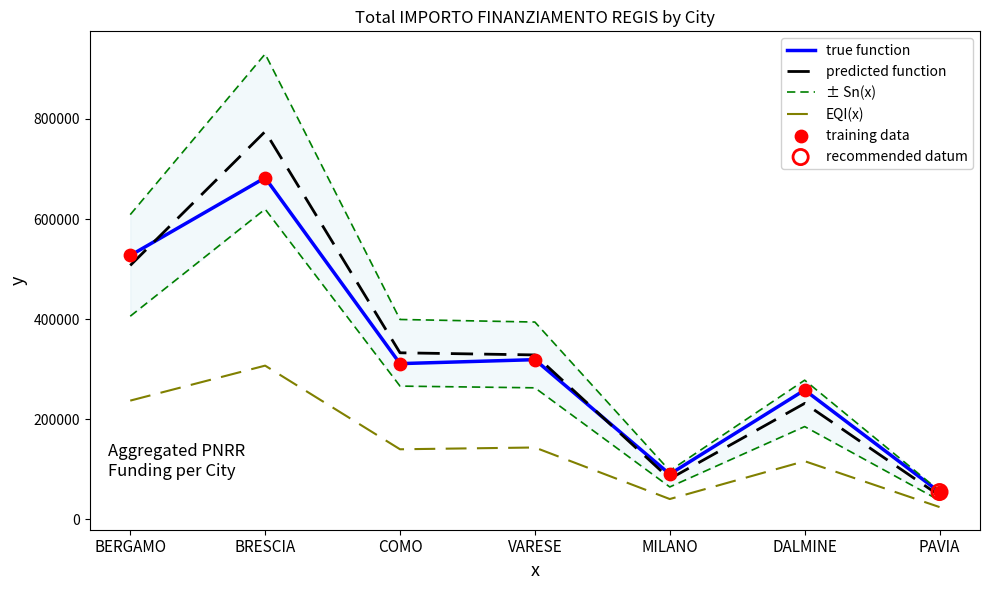

Which series contains the lowest Y value?

EQI(x)